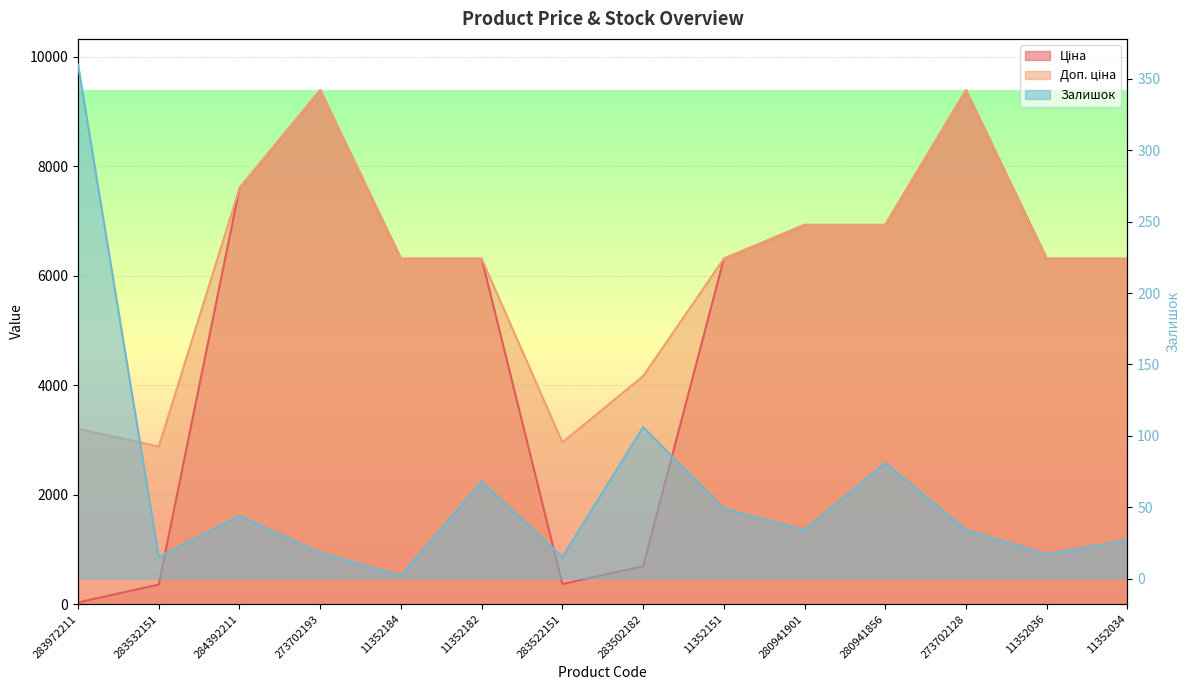

Rank the series by their maximum value, from lowest to highest.

Залишок, Ціна, Доп. ціна